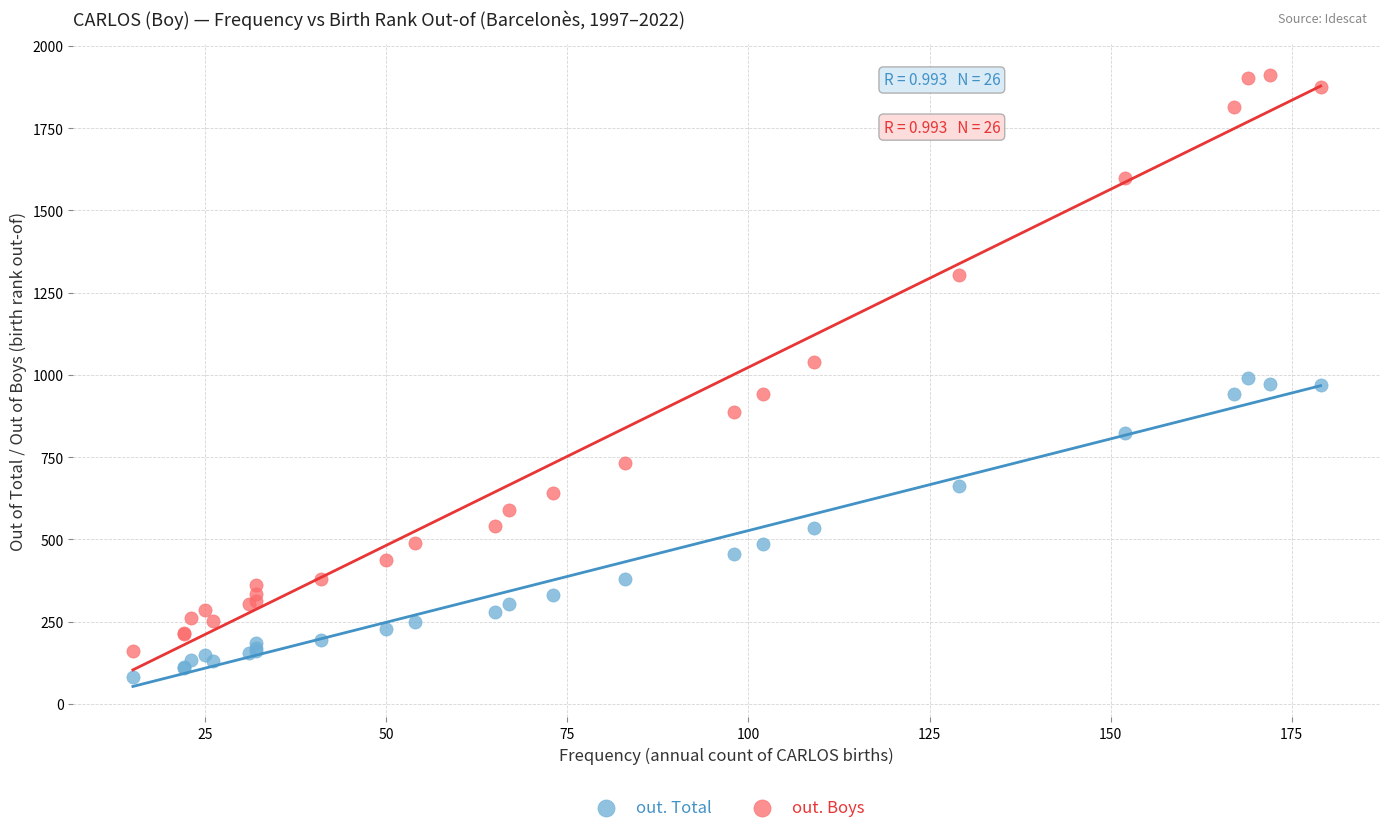

Which series has the largest Y range (max minus min)?

out. Boys